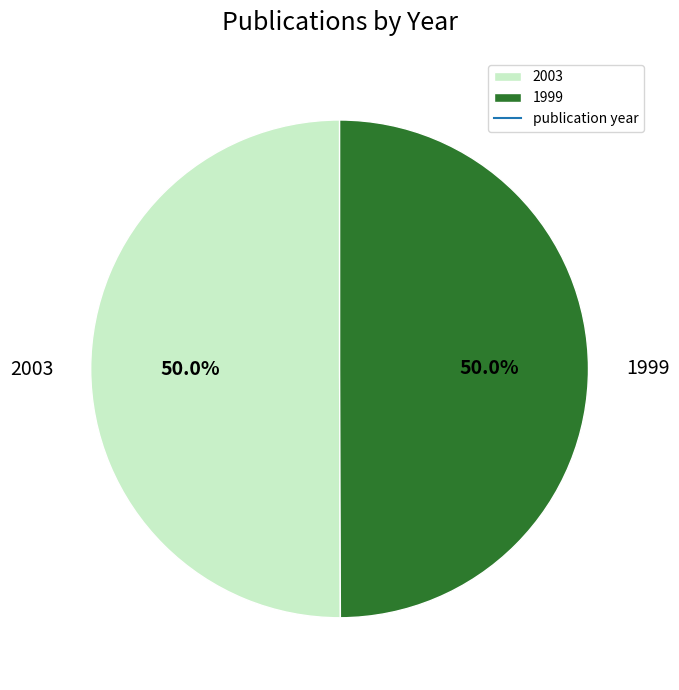

Count the number of slices in the pie.

2